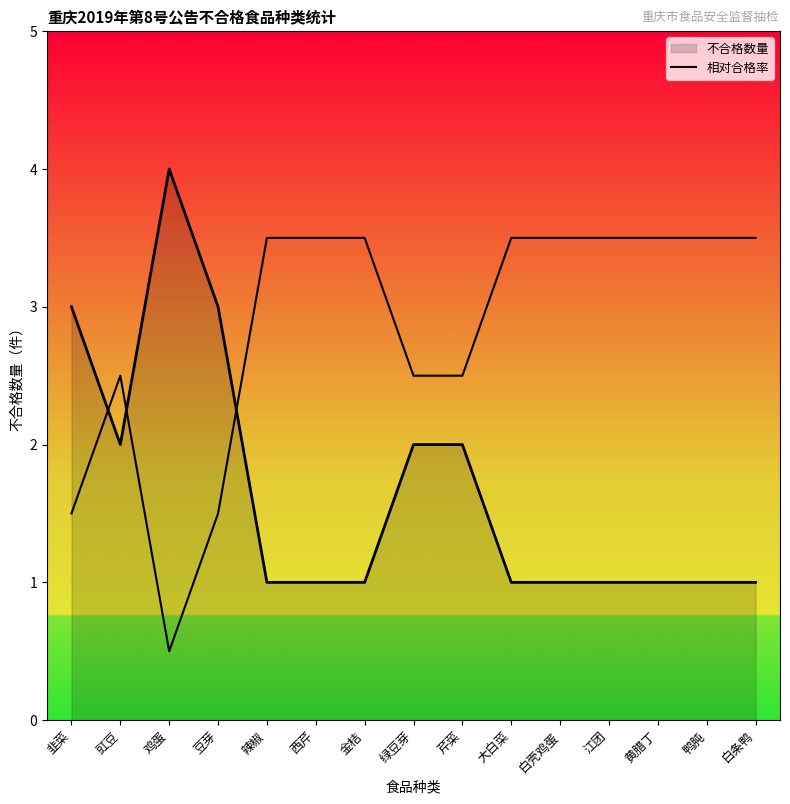

Is this an area chart (filled region under the line)?

Yes